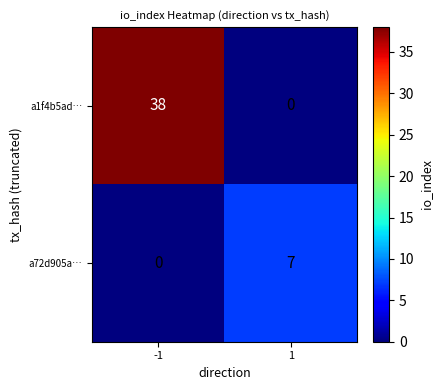

Reading right to left, what are all the values shown in this chart?

a1f4b5ad…: 0	38
a72d905a…: 7	0